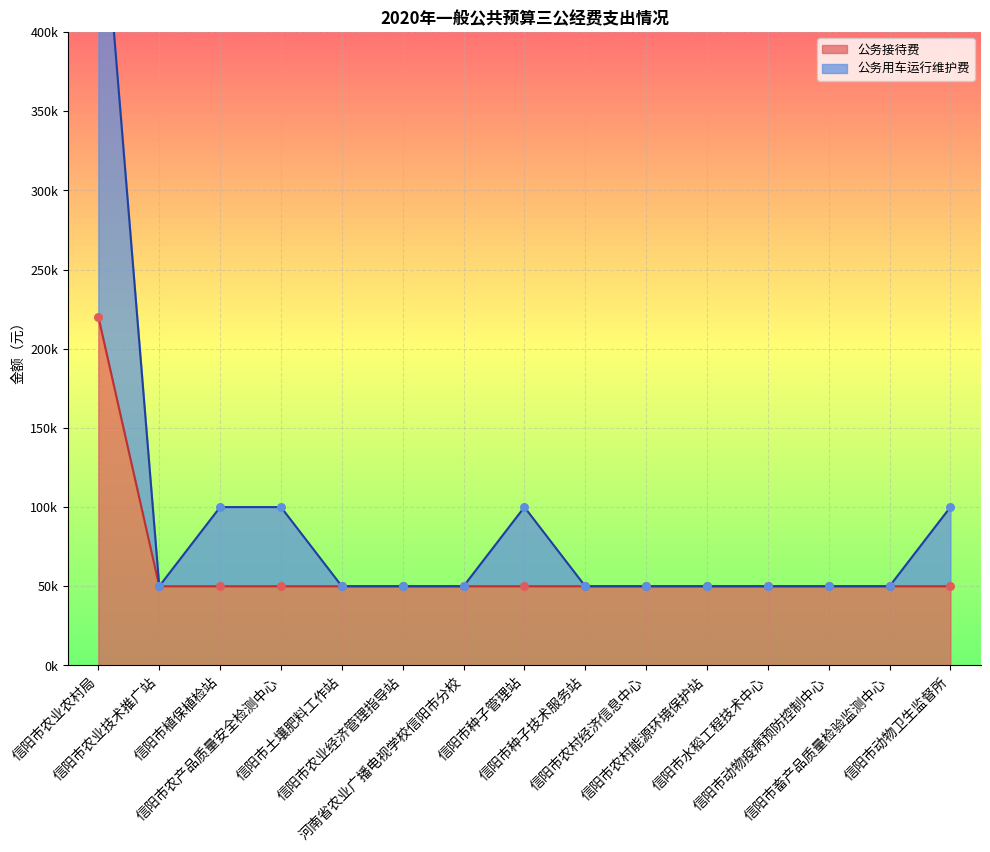

At which category is the sum across all series the highest?

信阳市农业农村局